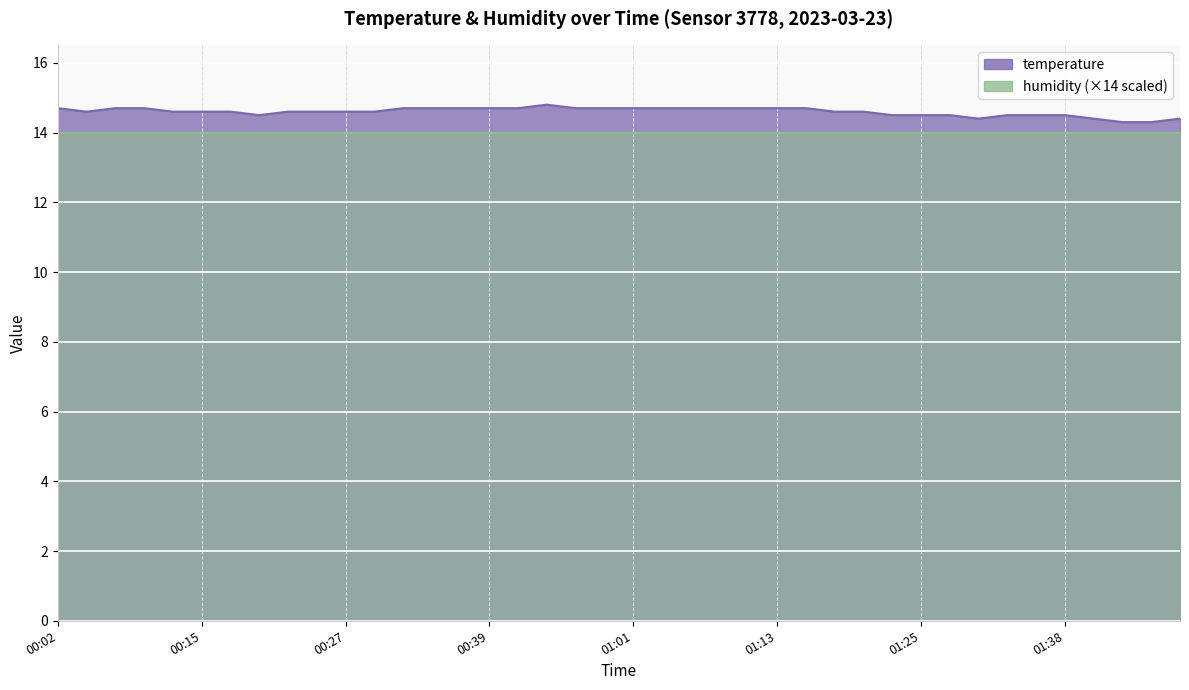

How many points are higher than both their immediate neighbors (excluding endpoints)?

1